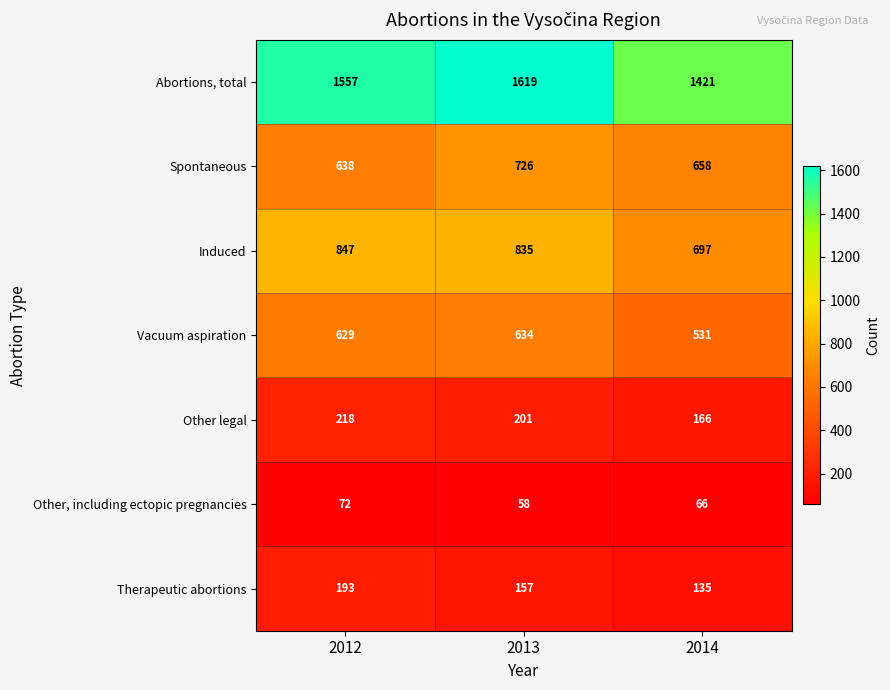

Count the number of categories in the chart.

3